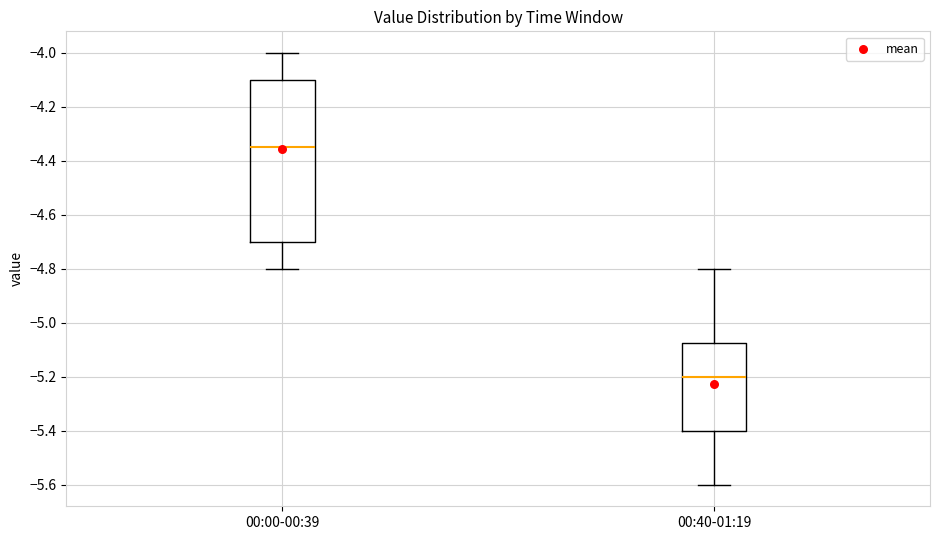

Reading left to right, read every box against the y-axis: the position of its median line, the range the box covers, and the ends of its whiskers. The values are not printed on the chart, so give them approximately, as read against the axis.

00:00-00:39: median -4.34, box -4.70 to -4.10, whiskers -4.80 to -4.00
00:40-01:19: median -5.20, box -5.40 to -5.08, whiskers -5.60 to -4.80